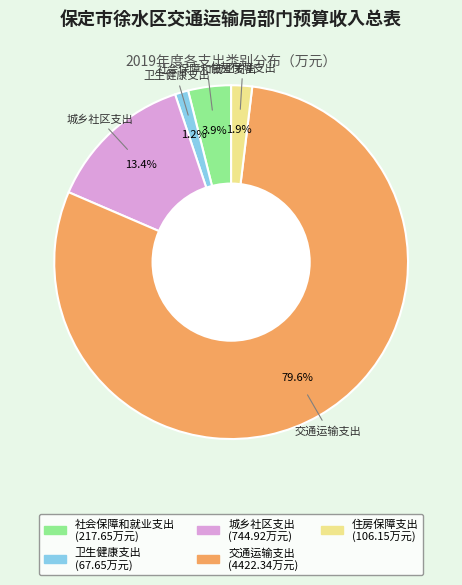

Count the number of slices in the pie.

5